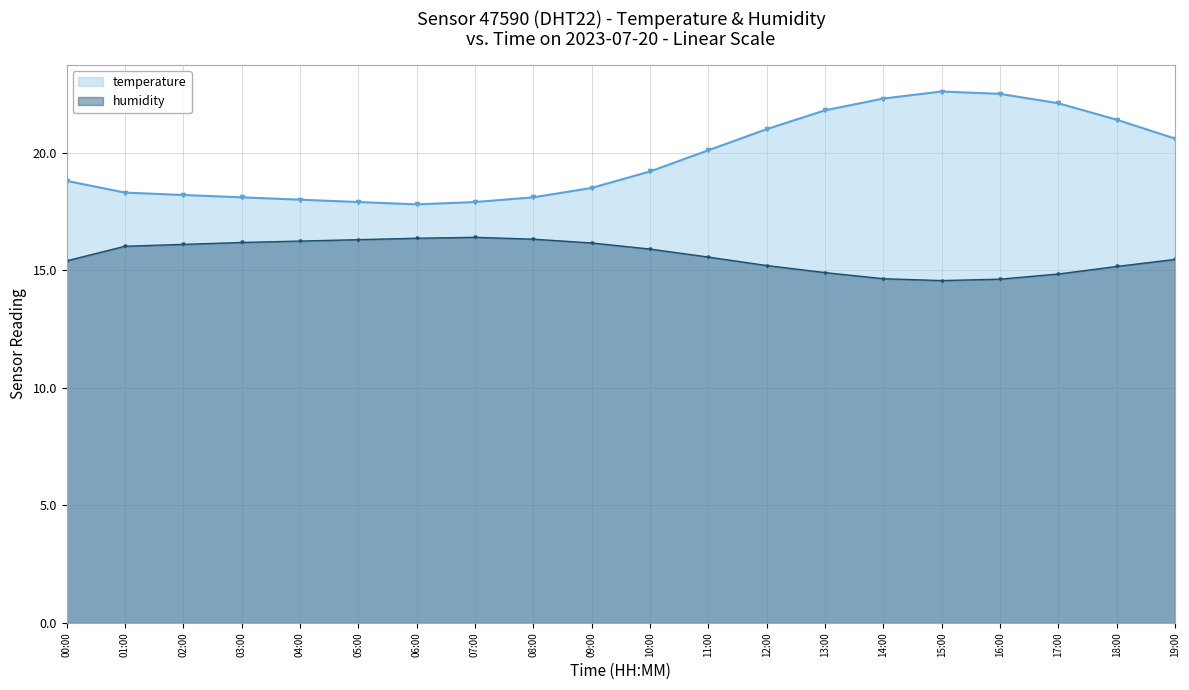

How many data points in temperature are above 19?

10